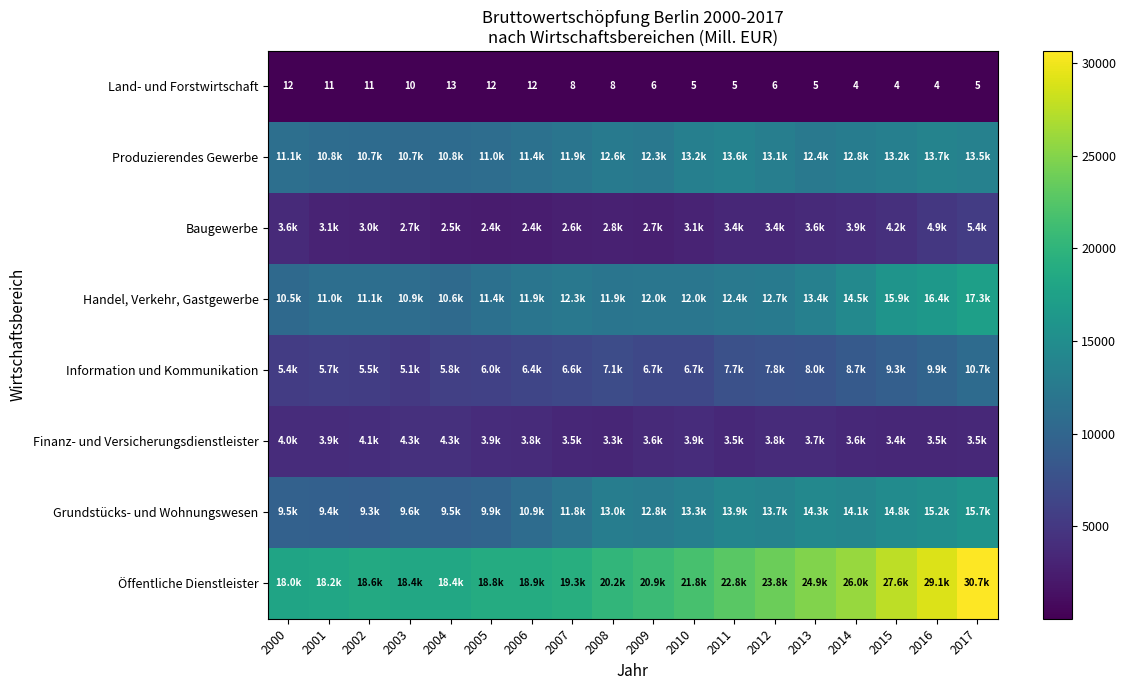

Which series has the largest range (max minus min)?

Öffentliche Dienstleister